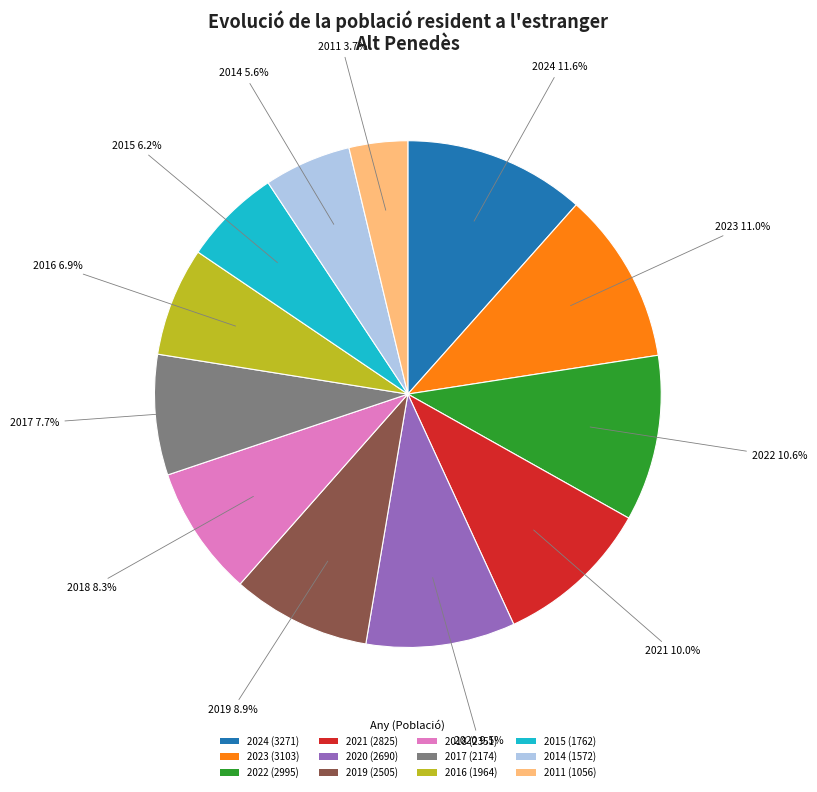

To the nearest percent, what is the average slice percentage?

8%